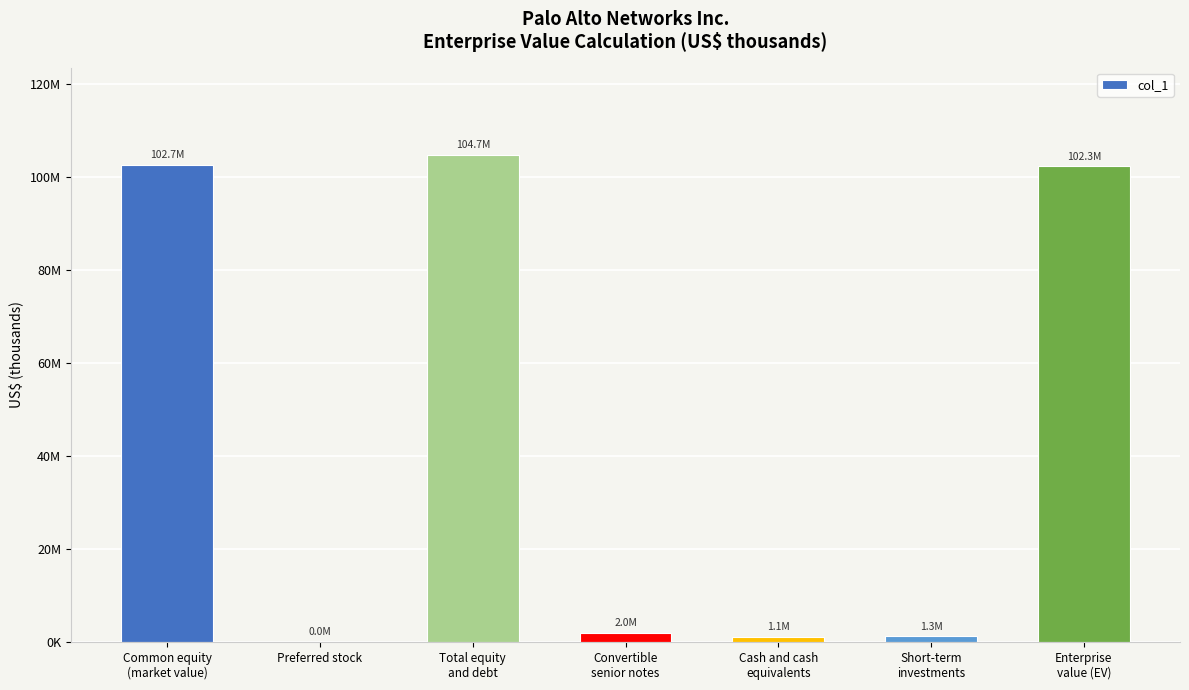

Read the value at Short-term
investments, to the nearest 100.

1254700